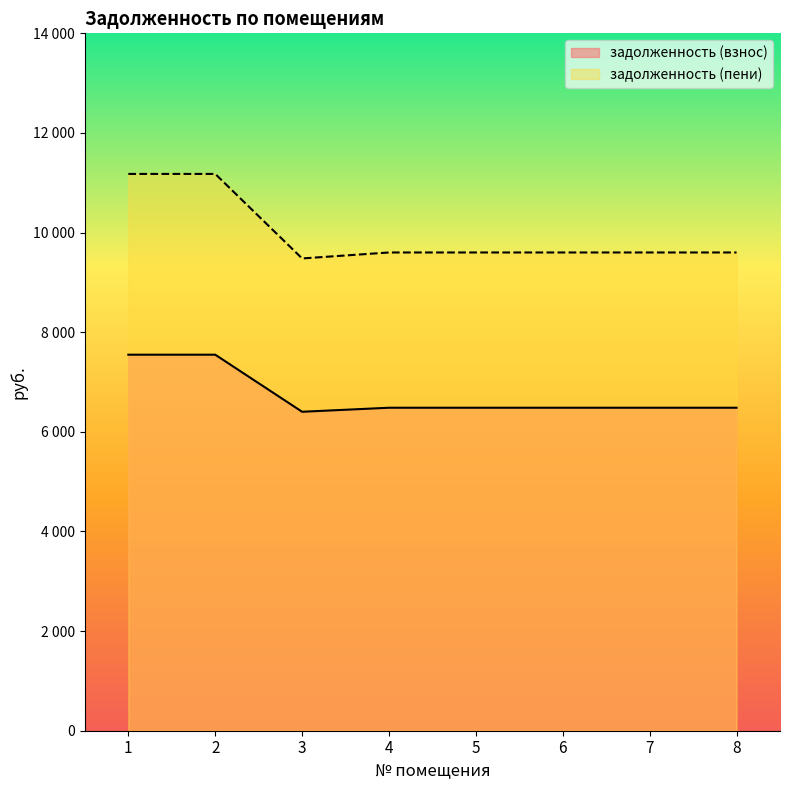

The задолженность (пени) series shows 9600.8 at 8. True or false?

True